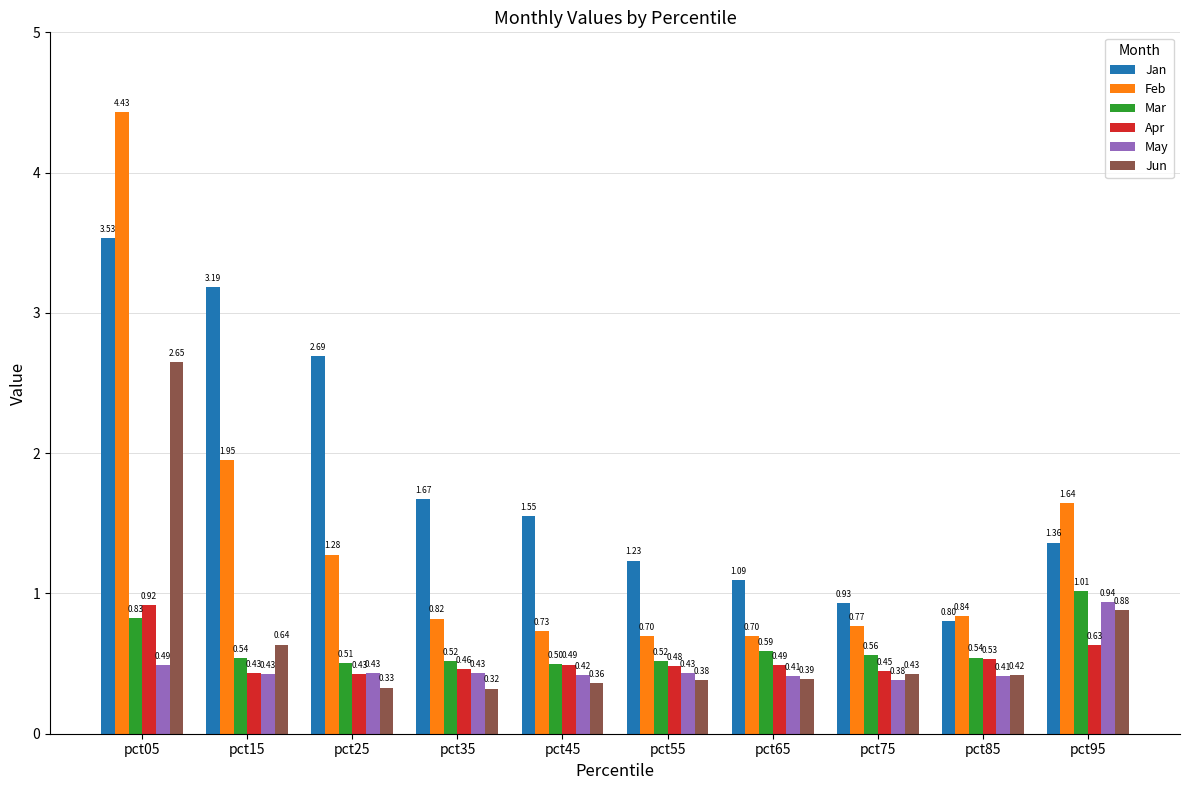

How many categories are shown in the chart?

10